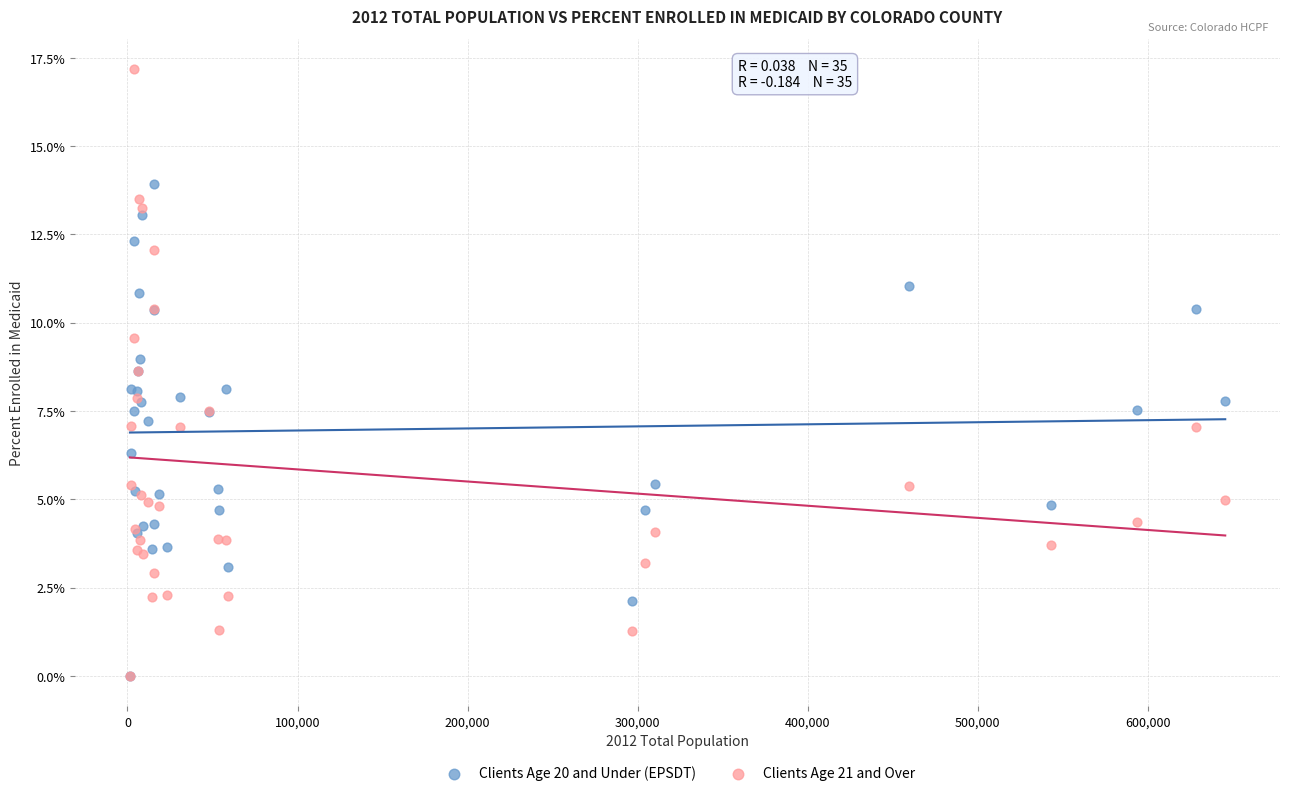

What are all the series names shown in the legend?

Clients Age 20 and Under (EPSDT), Clients Age 21 and Over